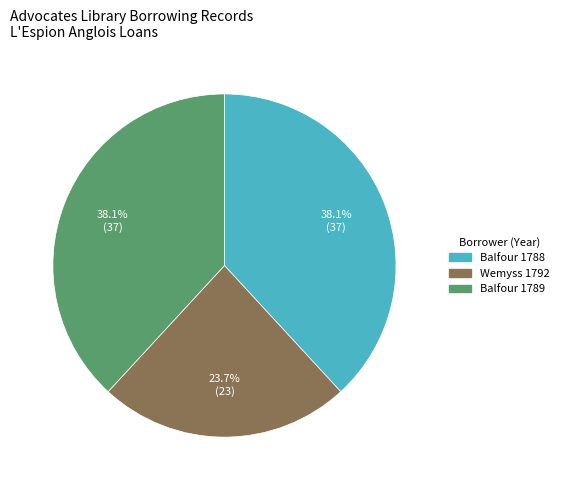

Is there a majority slice in this chart?

No